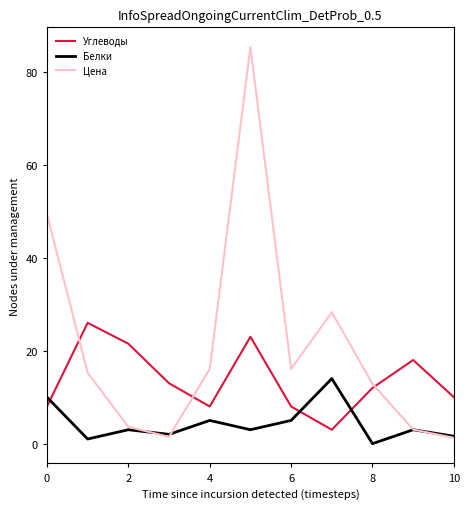

Which series has the widest spread of values?

Цена